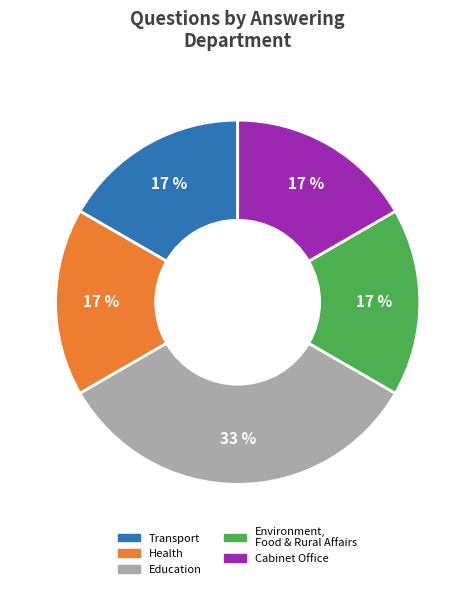

To the nearest percent, what is the difference between the Health and Transport slice percentages?

0%